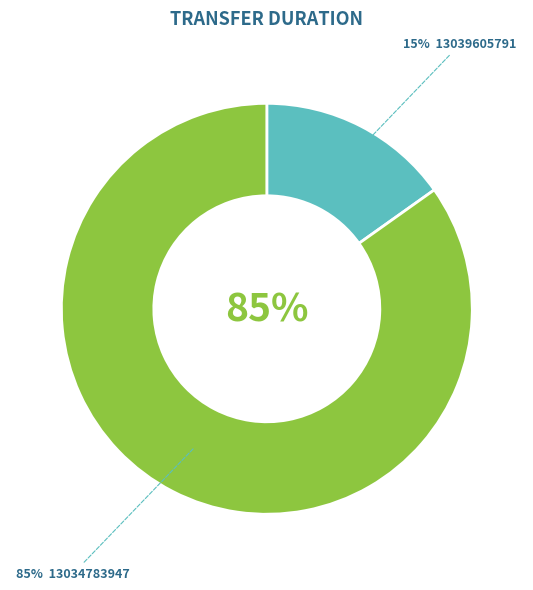

What is the ratio of the value at 13034783947 to the value at 13039605791?

5.6